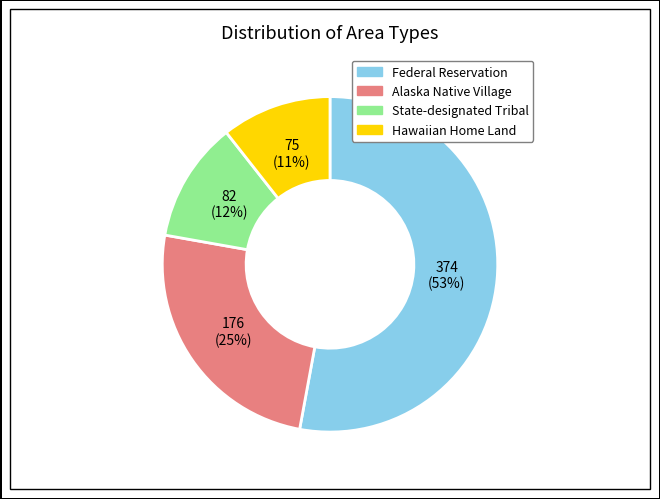

To the nearest percent, what is the difference between the largest and smallest slice percentages?

42%